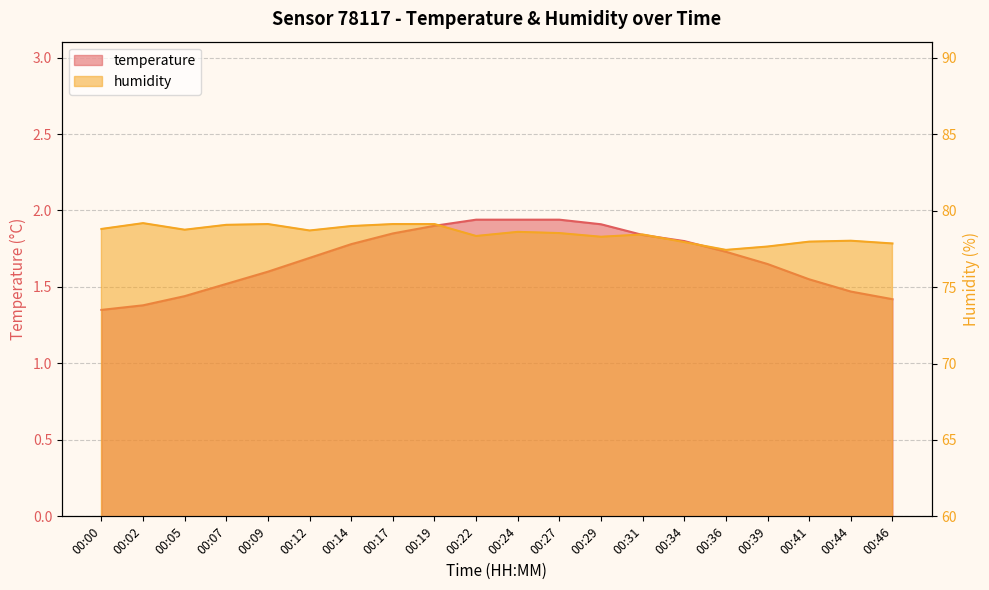

True or false: temperature has more than 0 interior local peaks.

False